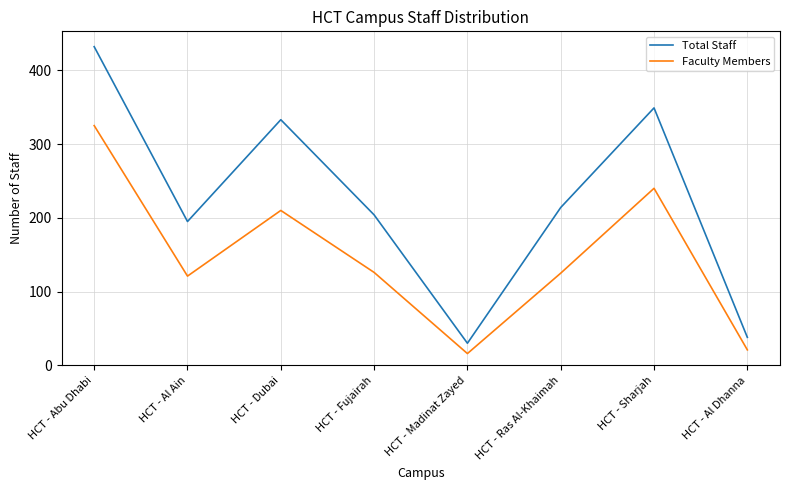

Which series changed the most between HCT - Ras Al-Khaimah and HCT - Al Dhanna?

Total Staff